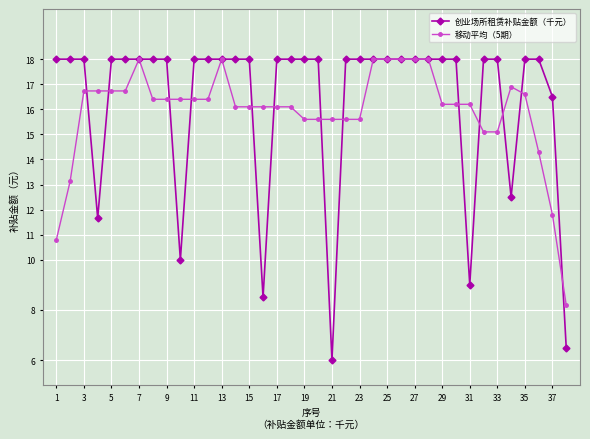

What is the lowest value of the 移动平均（5期） series?

8.2